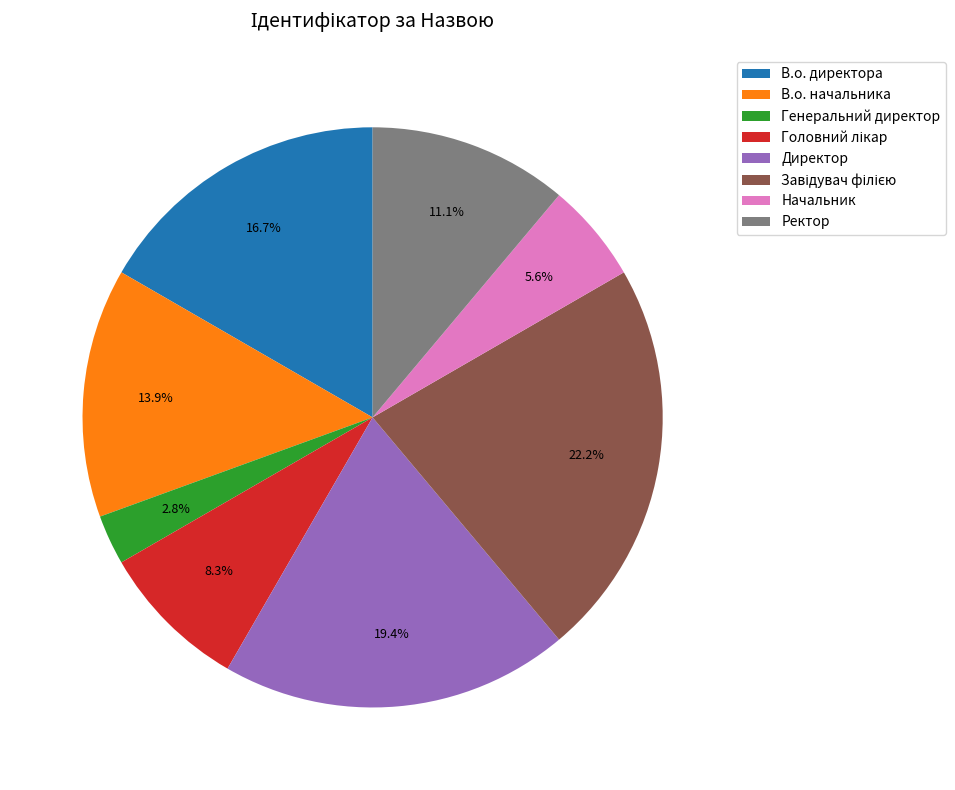

Does Генеральний директор account for over 50% of the chart?

No